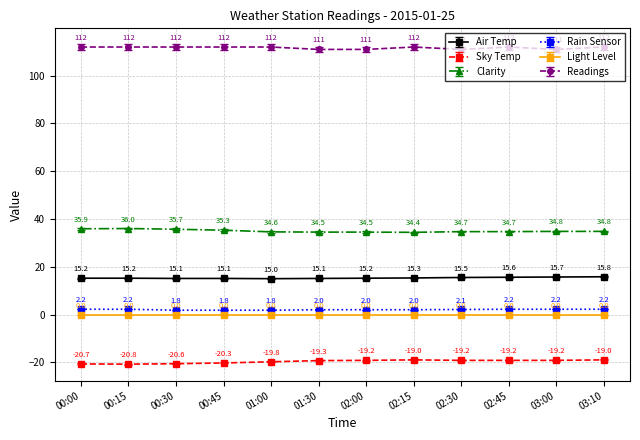

What is the difference between the Clarity values at 02:00 and 01:00?

0.1